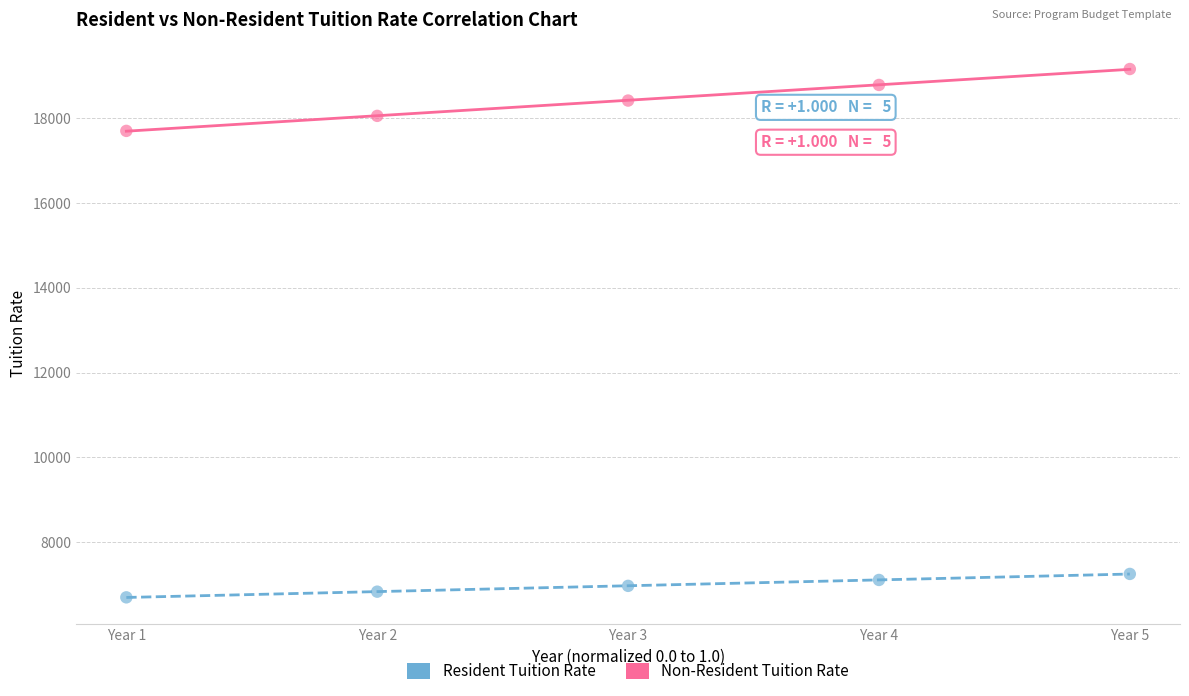

Which series has the largest Y range (max minus min)?

Non-Resident Tuition Rate